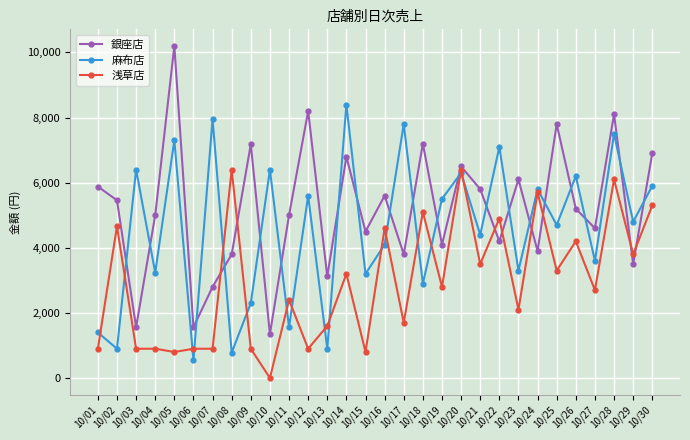

Count the number of categories in the chart.

30